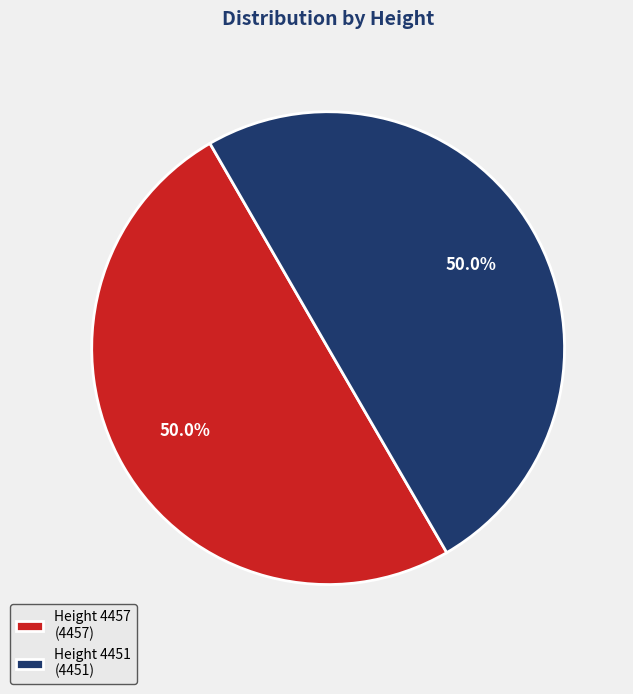

What is the ratio of the value at Height 4457 (4457) to the value at Height 4451 (4451)?

1.0